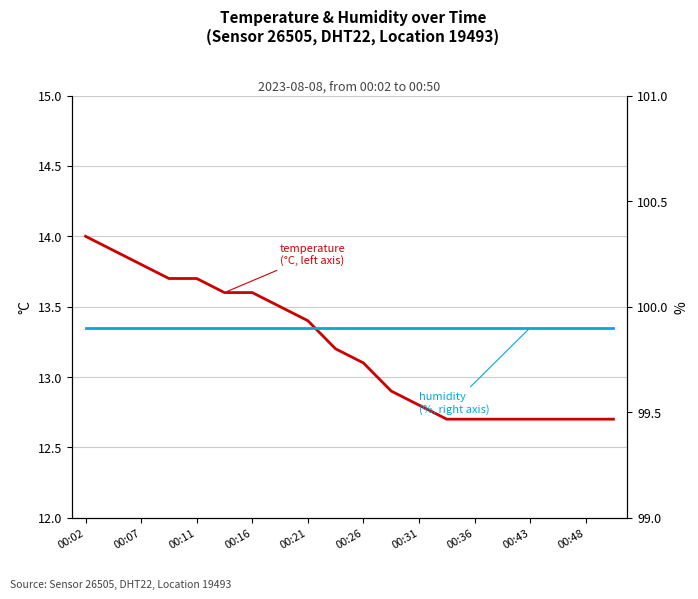

What is the sum of the temperature values at 00:48 and 10?

26.3